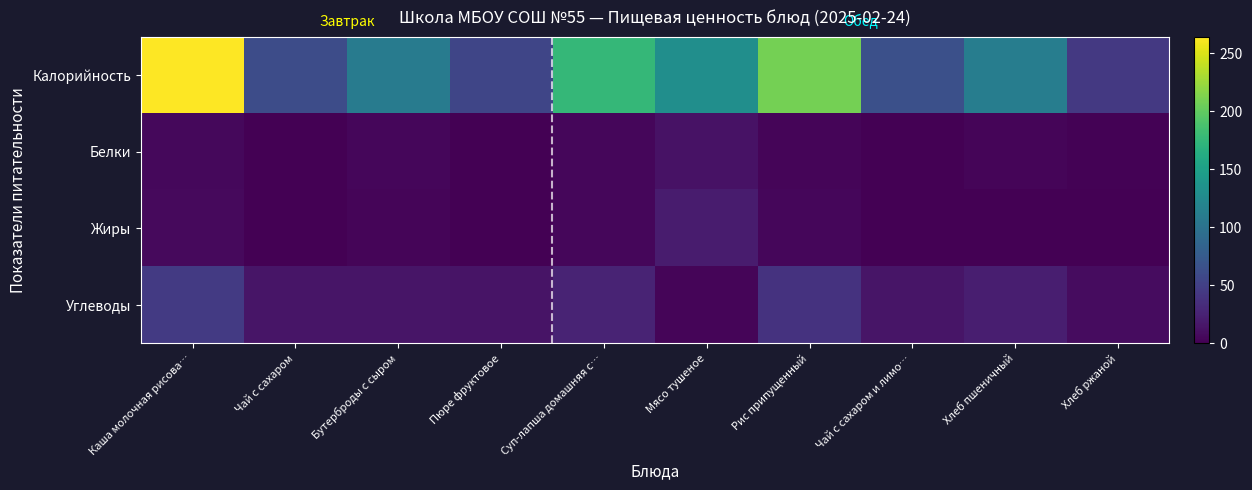

Reading left to right, transcribe all the data shown in this chart.

Калорийность: Каша молочная рисова…=264.0	Чай с сахаром=61.0	Бутерброды с сыром=110.0	Пюре фруктовое=55.0	Суп-лапша домашняя с…=176.0	Мясо тушеное=130.0	Рис припущенный=209.0	Чай с сахаром и лимо…=64.0	Хлеб пшеничный=112.0	Хлеб ржаной=44.0
Белки: Каша молочная рисова…=6.0	Чай с сахаром=0.2	Бутерброды с сыром=4.9	Пюре фруктовое=0.0	Суп-лапша домашняя с…=4.6	Мясо тушеное=12.5	Рис припущенный=3.7	Чай с сахаром и лимо…=0.3	Хлеб пшеничный=3.4	Хлеб ржаной=1.6
Жиры: Каша молочная рисова…=6.6	Чай с сахаром=0.0	Бутерброды с сыром=3.3	Пюре фруктовое=0.0	Суп-лапша домашняя с…=5.0	Мясо тушеное=19.8	Рис припущенный=4.3	Чай с сахаром и лимо…=0.0	Хлеб пшеничный=1.0	Хлеб ржаной=0.2
Углеводы: Каша молочная рисова…=45.2	Чай с сахаром=15.0	Бутерброды с сыром=15.0	Пюре фруктовое=13.8	Суп-лапша домашняя с…=26.5	Мясо тушеное=3.6	Рис припущенный=38.9	Чай с сахаром и лимо…=15.2	Хлеб пшеничный=22.4	Хлеб ржаной=9.0